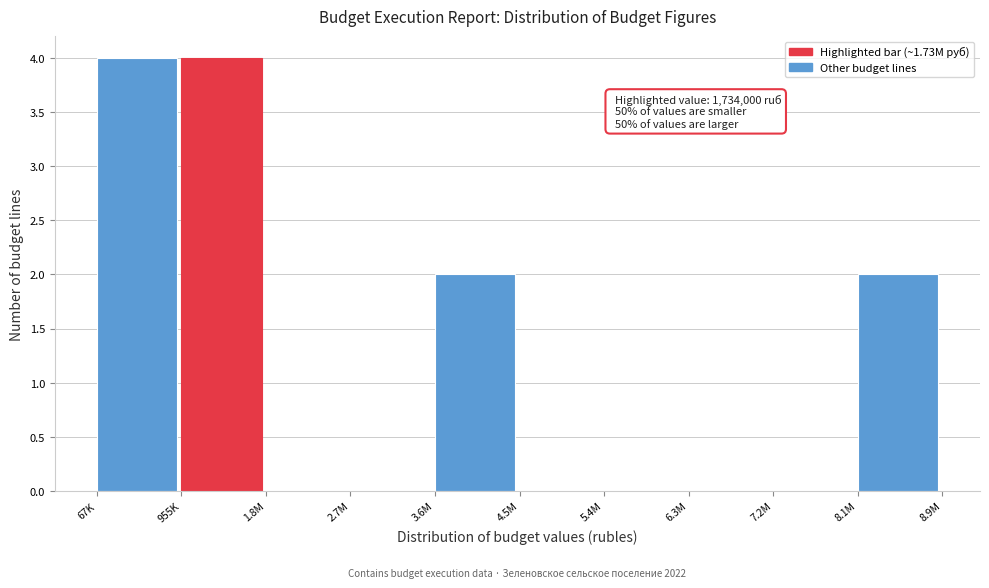

Reading left to right, list all the values displayed in this chart.

67K=4	955K=4	1.8M=0	2.7M=0	3.6M=2	4.5M=0	5.4M=0	6.3M=0	7.2M=0	8.1M=2